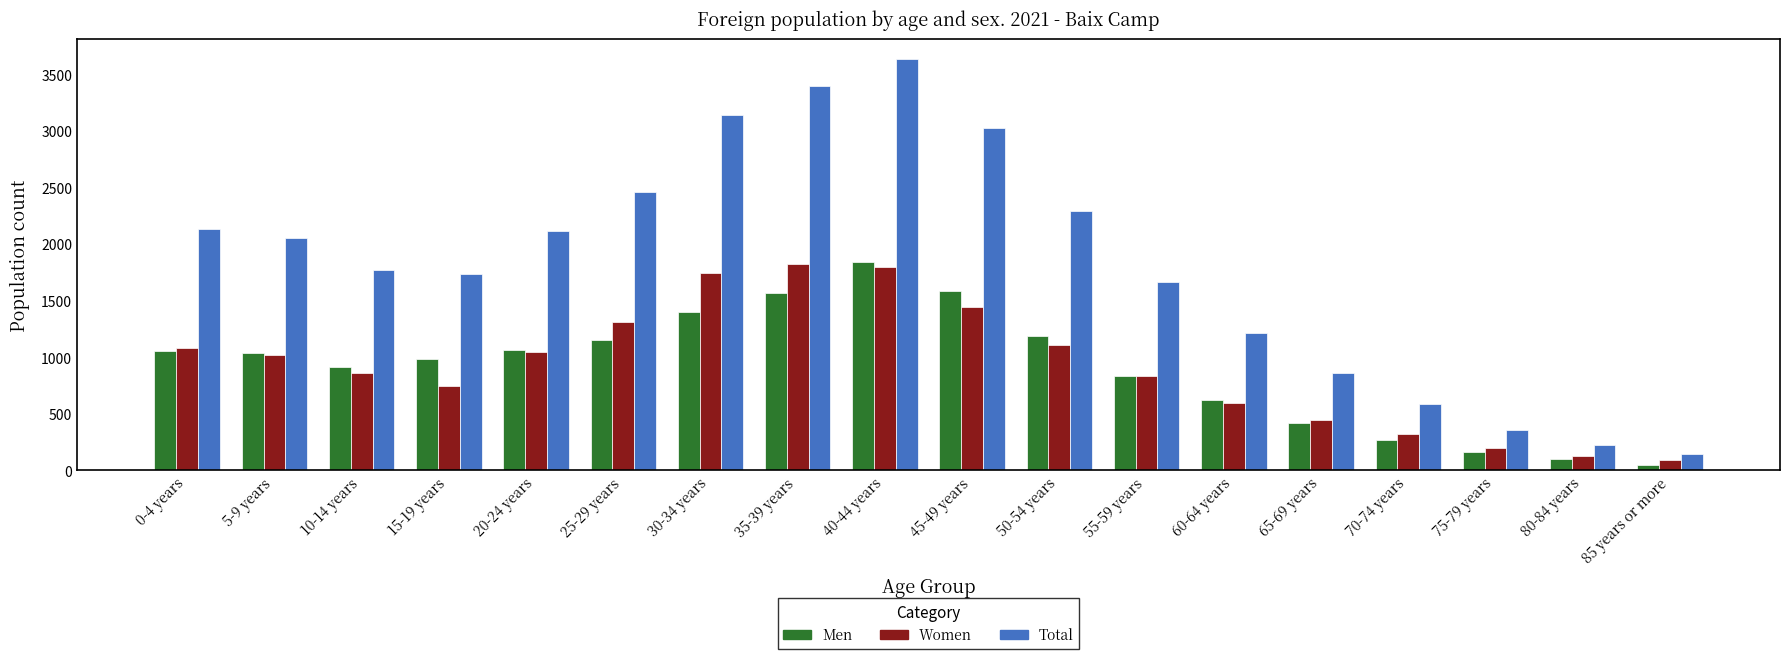

Is the value of Men at 55-59 years greater than the value of Women at 25-29 years?

No